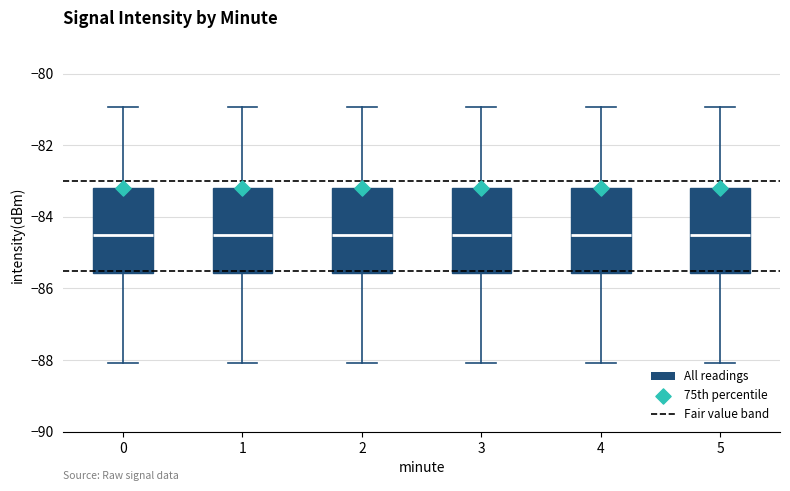

Where does the upper whisker of the box at x = 1 end on the y-axis? The values are not printed on the chart, so give them approximately, as read against the axis.

-81.0